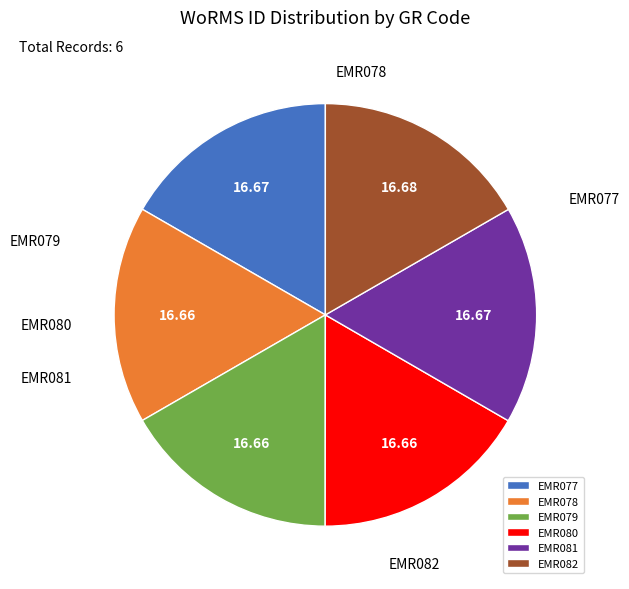

Which slice is the largest?

EMR082